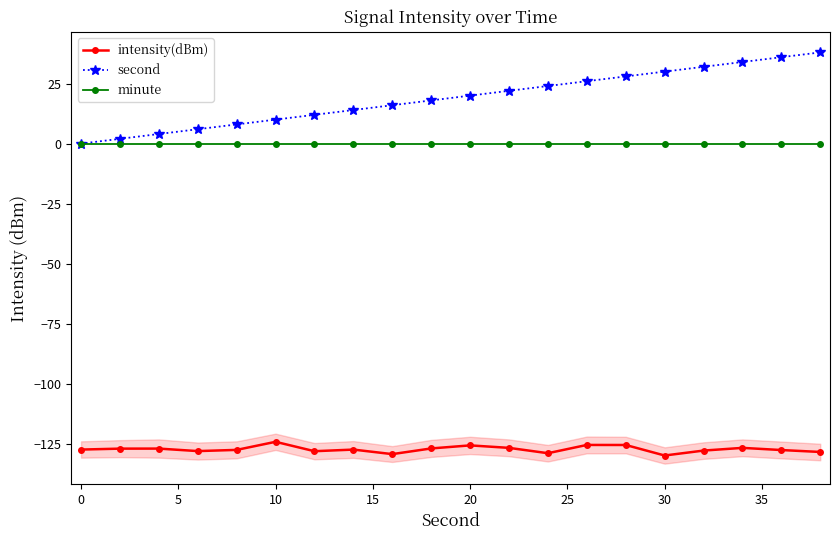

Reading left to right, transcribe all the data shown in this chart.

intensity(dBm): -127.4	-127.0	-127.0	-128.1	-127.6	-124.2	-128.1	-127.4	-129.3	-127.0	-125.7	-126.7	-128.9	-125.5	-125.5	-129.9	-127.8	-126.7	-127.6	-128.4
second: 0.0	2.0	4.0	6.0	8.0	10.0	12.0	14.0	16.0	18.0	20.0	22.0	24.0	26.0	28.0	30.0	32.0	34.0	36.0	38.0
minute: 0.0	0.0	0.0	0.0	0.0	0.0	0.0	0.0	0.0	0.0	0.0	0.0	0.0	0.0	0.0	0.0	0.0	0.0	0.0	0.0